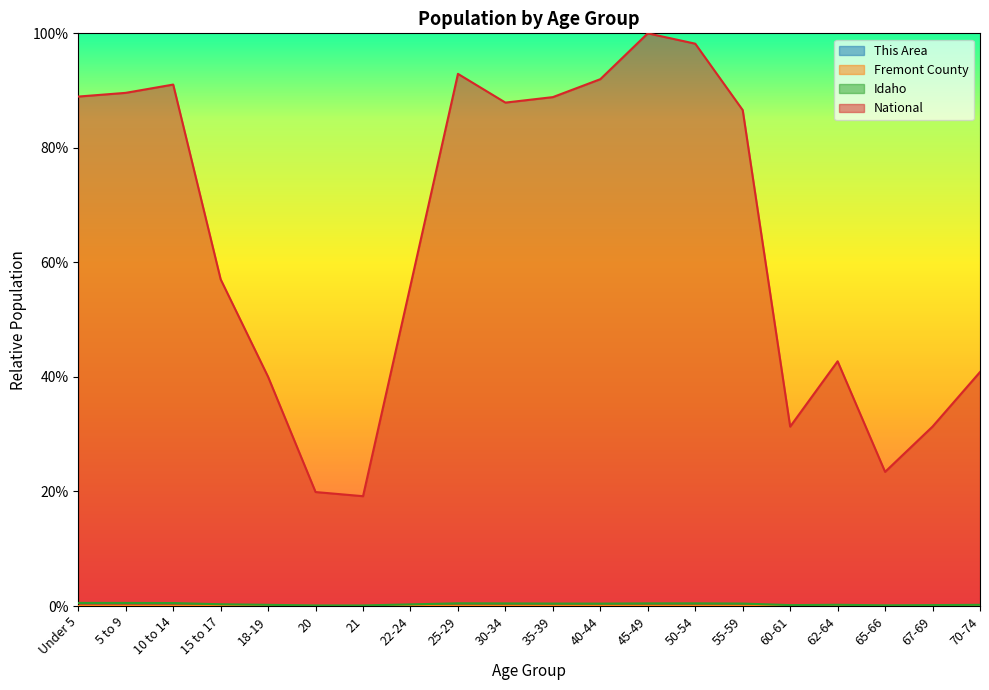

In Idaho, how many points are higher than both neighbors (excluding endpoints)?

3